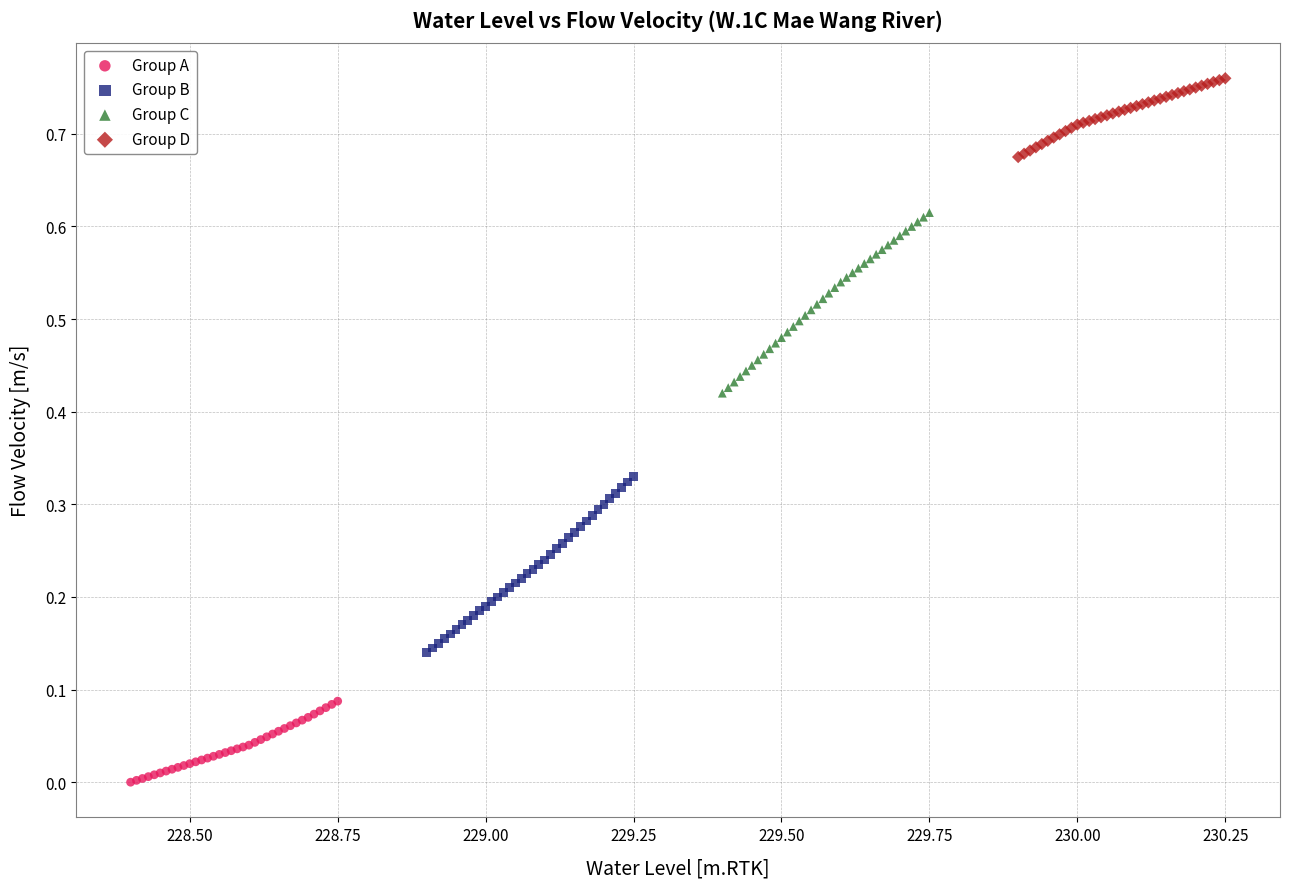

Which series contains the lowest Y value?

Group A